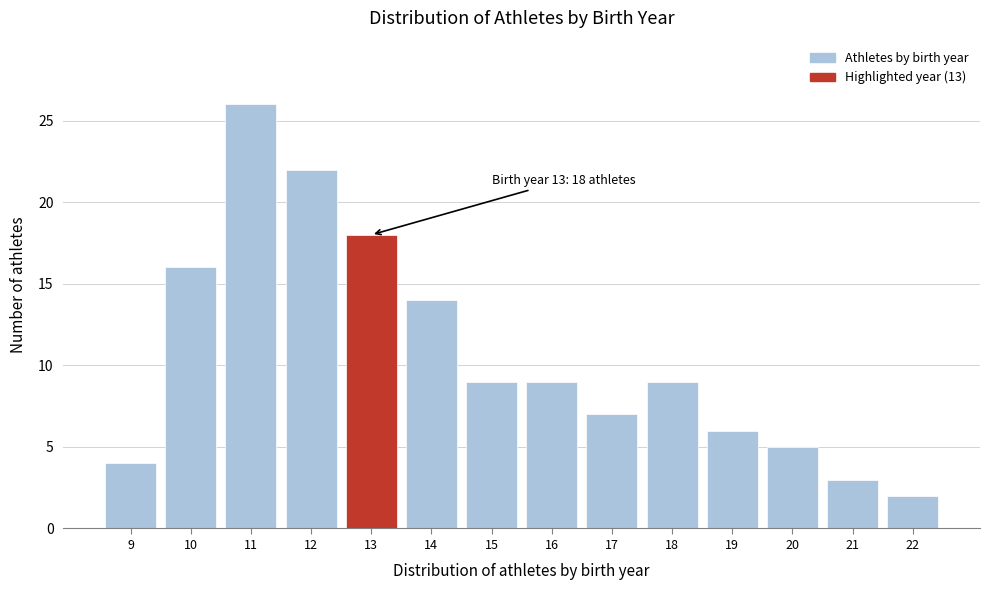

Over which range of the x-axis is the bar tallest?

10.5 to 11.5